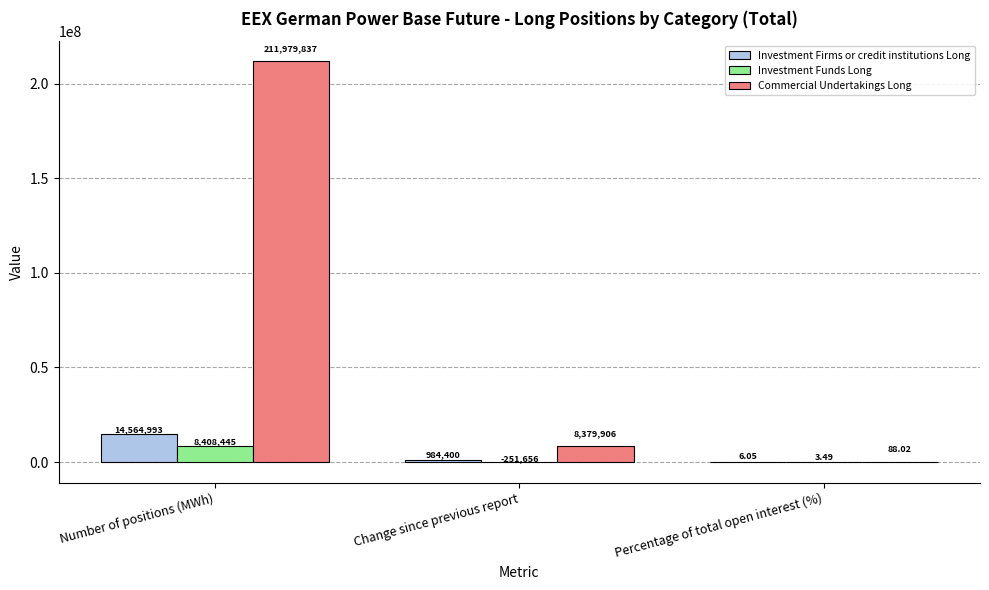

Are the bars horizontal?

No